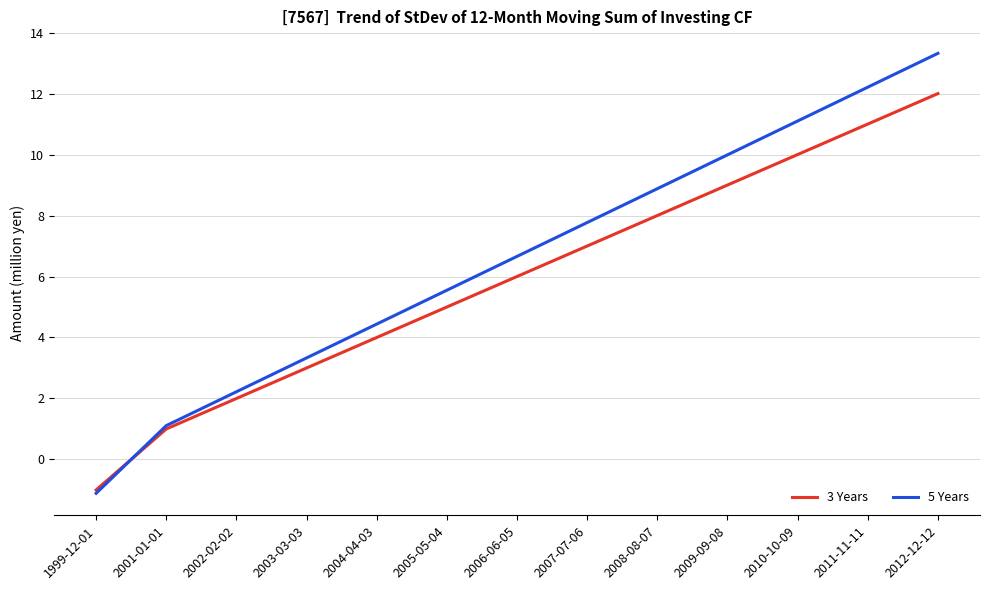

Does the chart display data point markers on the line(s)?

No